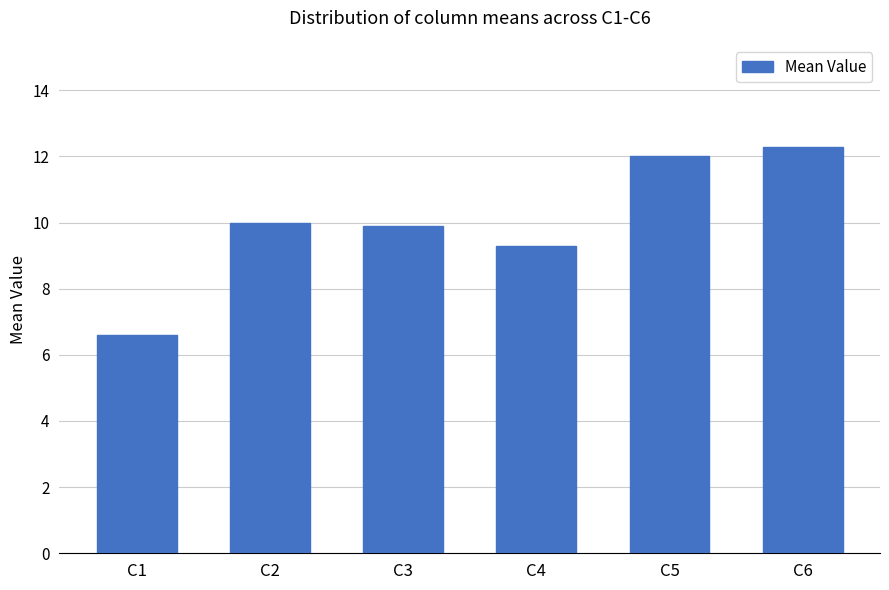

What is the change in value from C5 to C6?

+0.3